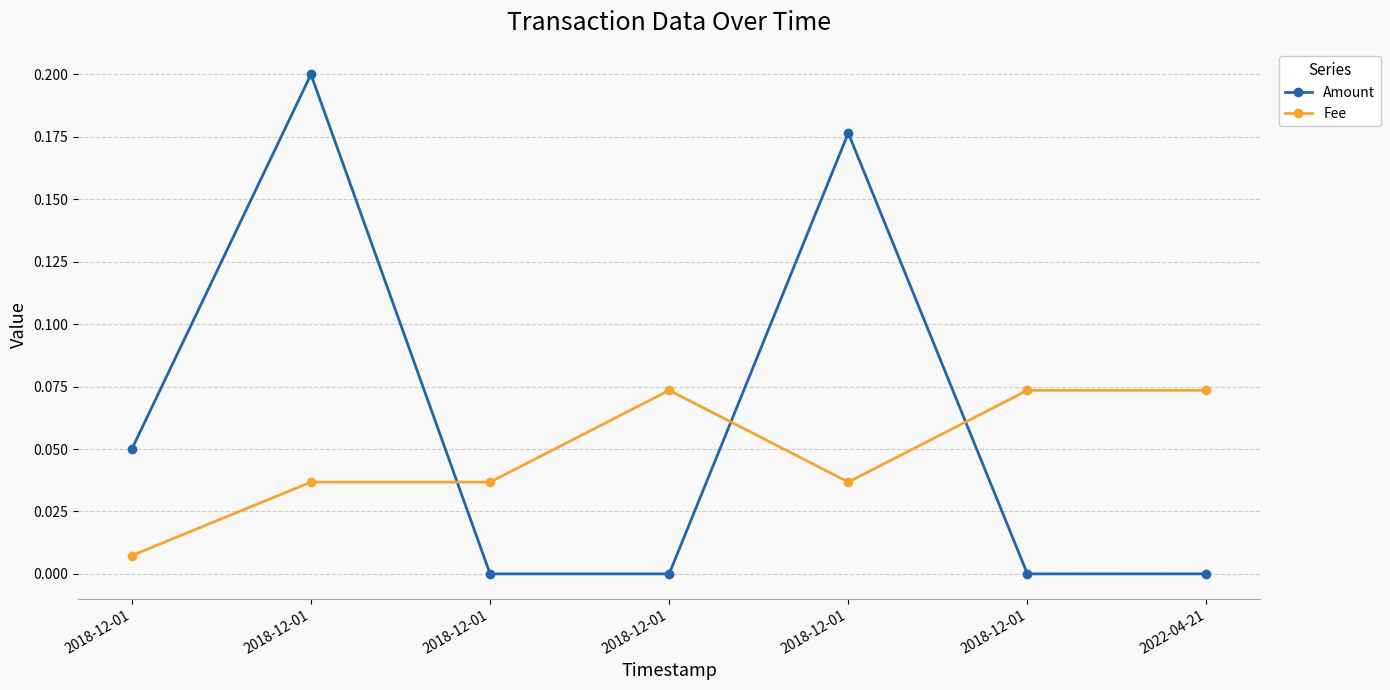

How many categories are shown in the chart?

7